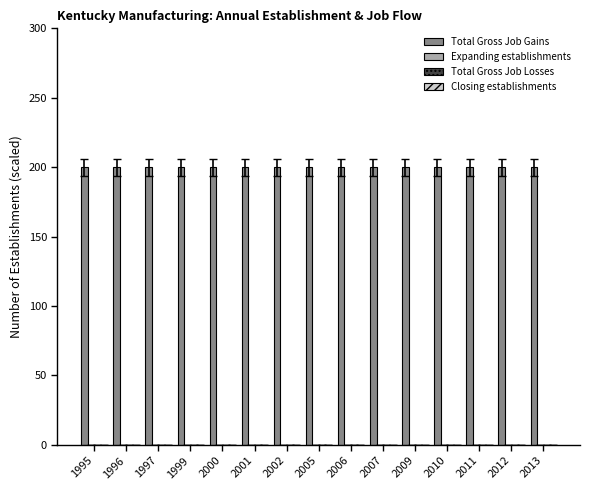

At which label does Total Gross Job Gains reach its minimum?

1995